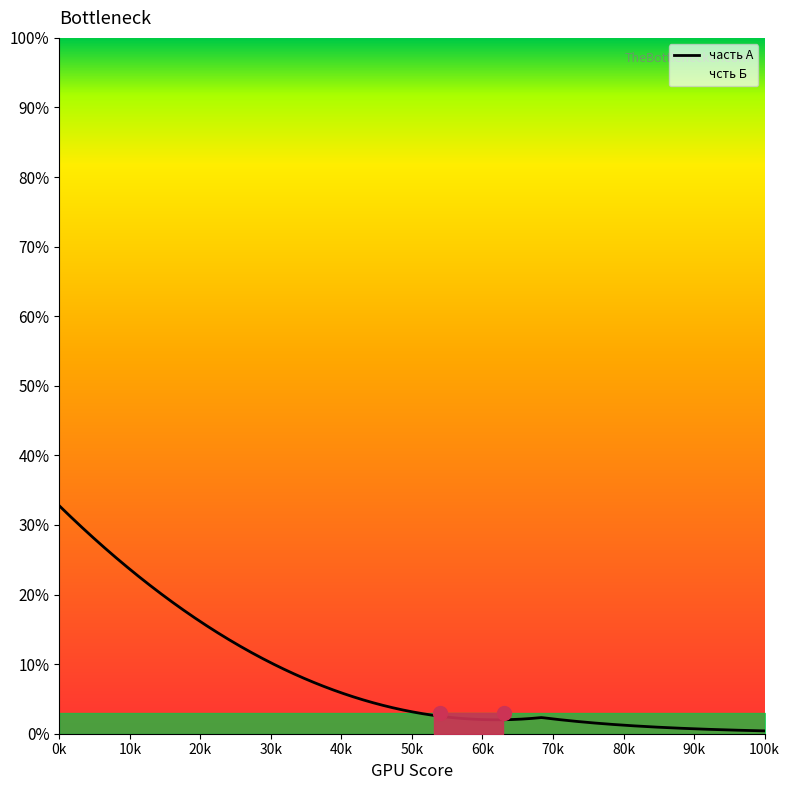

Which series has the largest total across all categories?

часть А